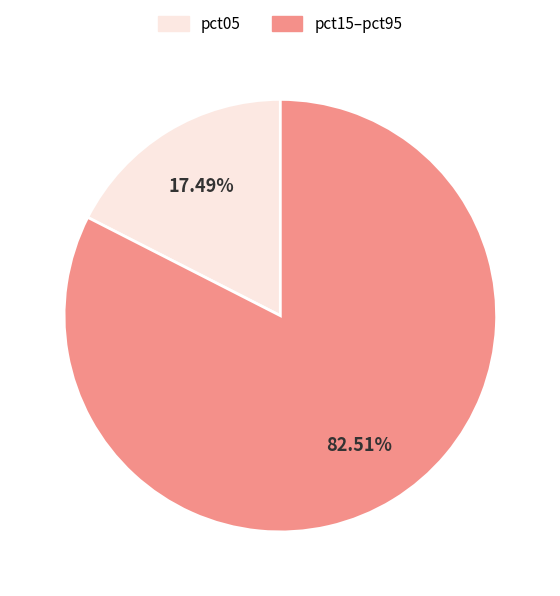

Is the sum of pct15–pct95 and pct05 greater than half?

Yes